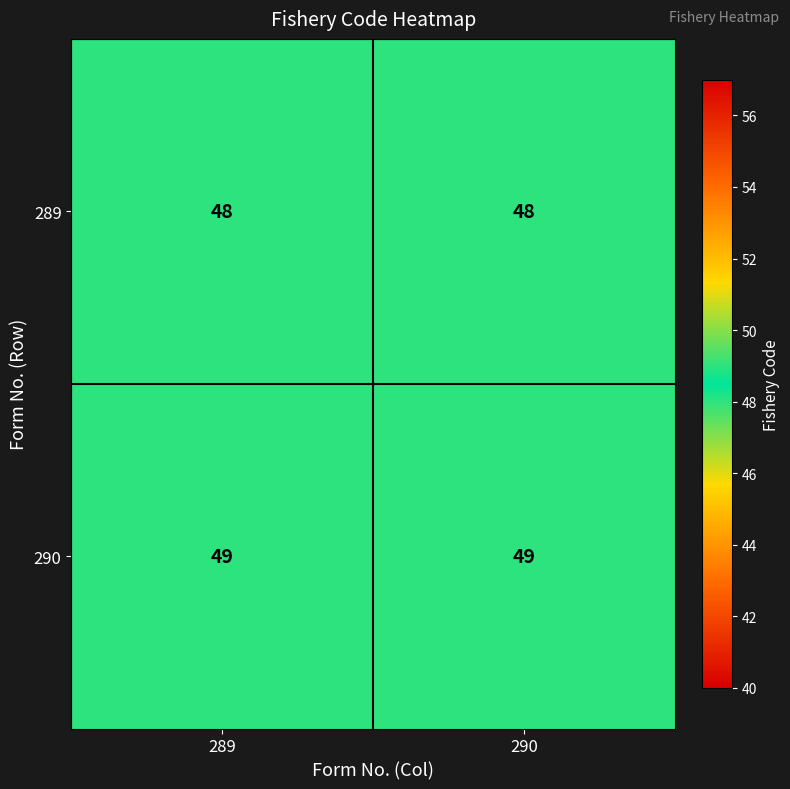

Reading right to left, extract all data points from this chart.

289: 290=48	289=48
290: 290=49	289=49